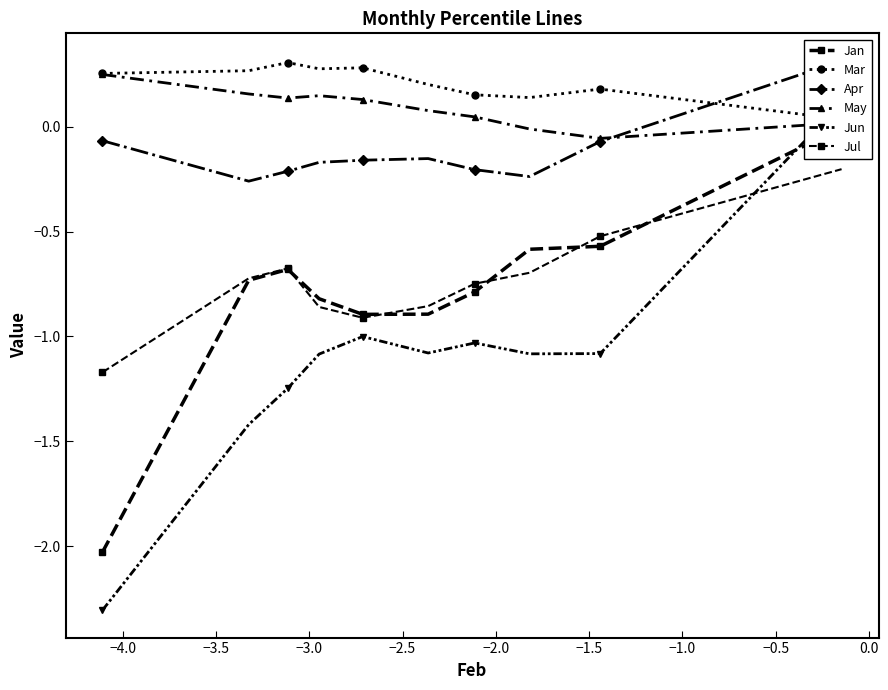

What is the total value across all series at −3.0?

-2.5